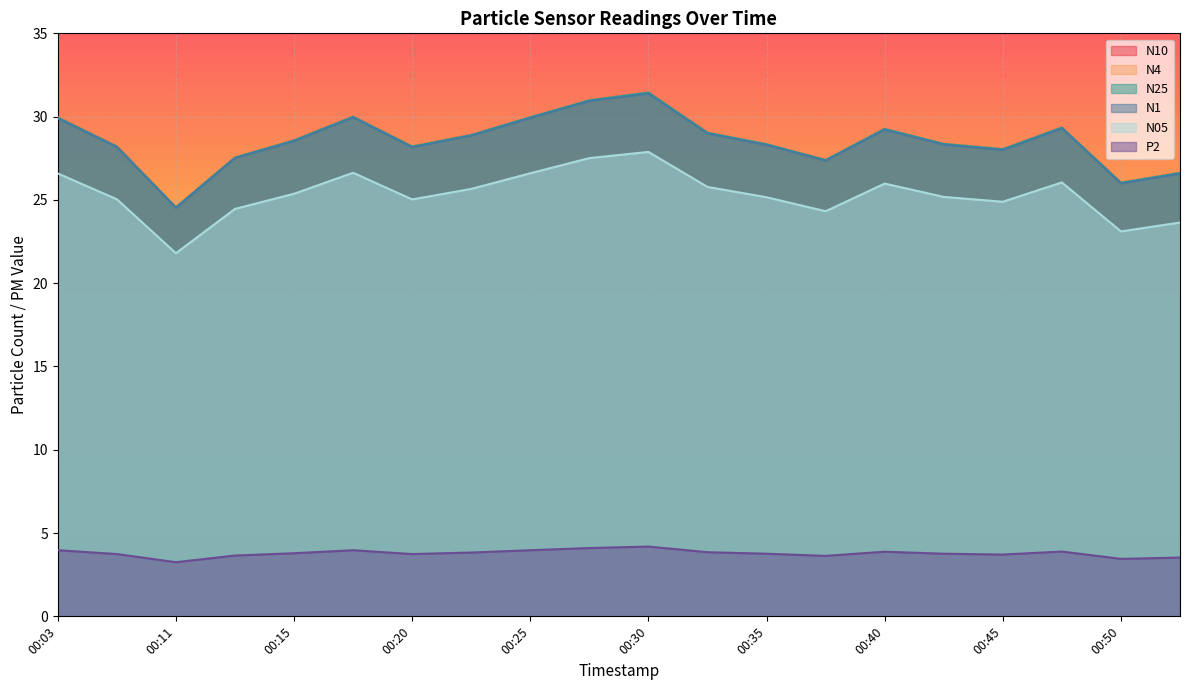

Which category has the highest value across all series?

00:30